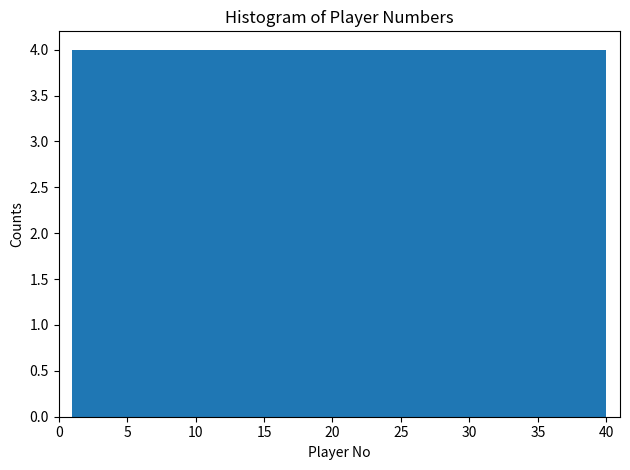

Reading left to right, list every bar in this chart as the range it spans on the x-axis followed by its height. Neither the bar edges nor the heights are printed on the chart, so give them approximately, as read against the axes.

1.0 to 4.9: 4
4.9 to 8.8: 4
8.8 to 12.7: 4
12.7 to 16.6: 4
16.6 to 20.5: 4
20.5 to 24.4: 4
24.4 to 28.3: 4
28.3 to 32.2: 4
32.2 to 36.1: 4
36.1 to 40.0: 4